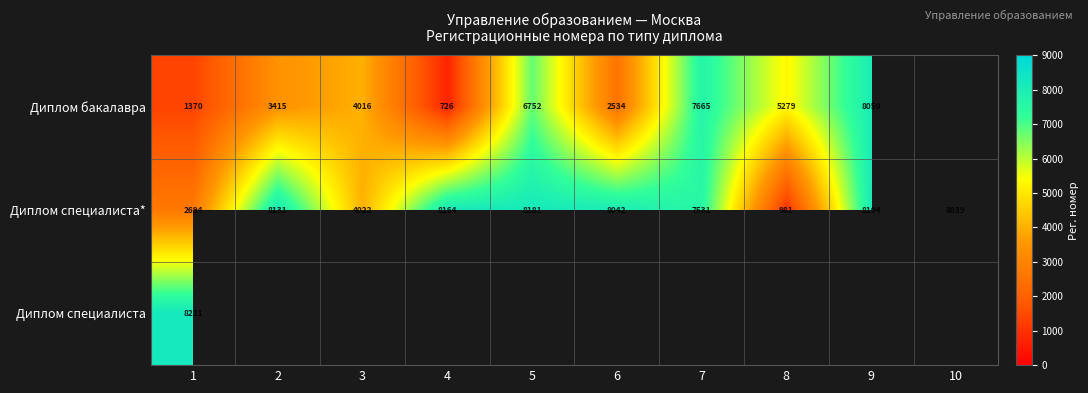

List the labels in order of Диплом специалиста* value, largest first.

5, 4, 2, 9, 6, 10, 7, 3, 1, 8